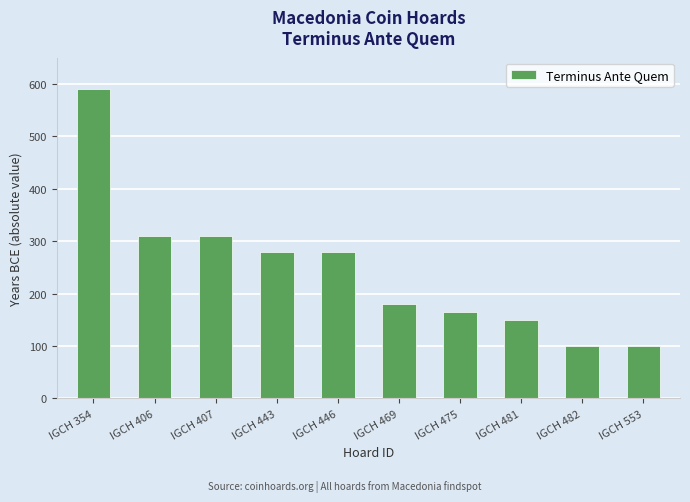

What is the sum of all values?

2465